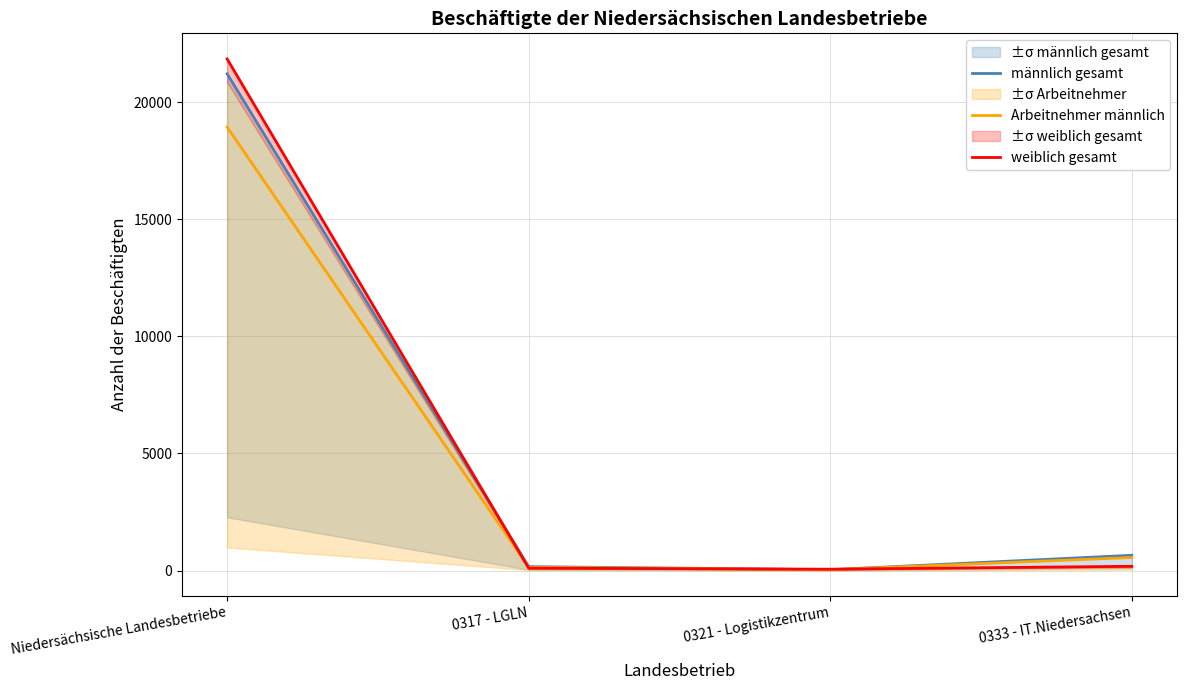

What is the lowest value of the weiblich gesamt series?

55